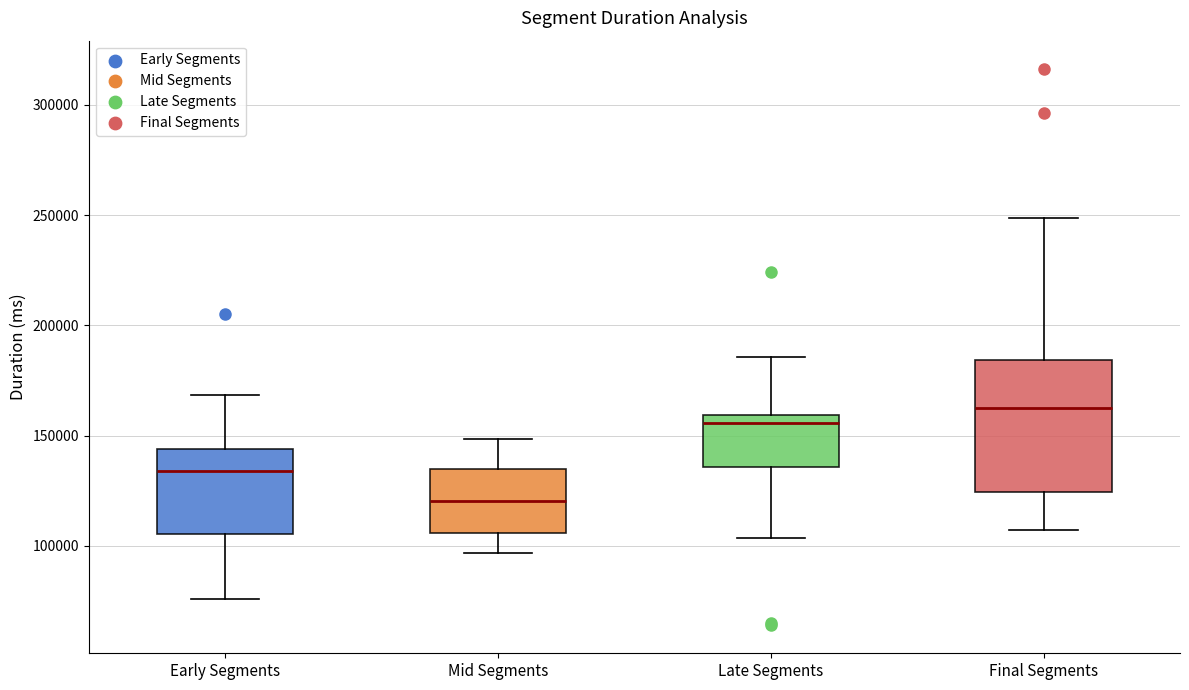

Where does the median line of the box for Final Segments sit on the y-axis? The values are not printed on the chart, so give them approximately, as read against the axis.

165000